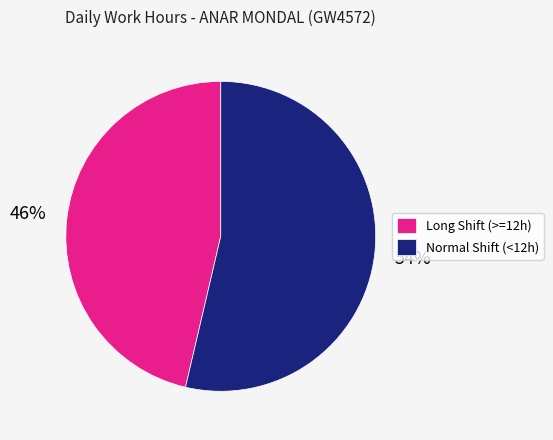

How many slices are in this pie chart?

2